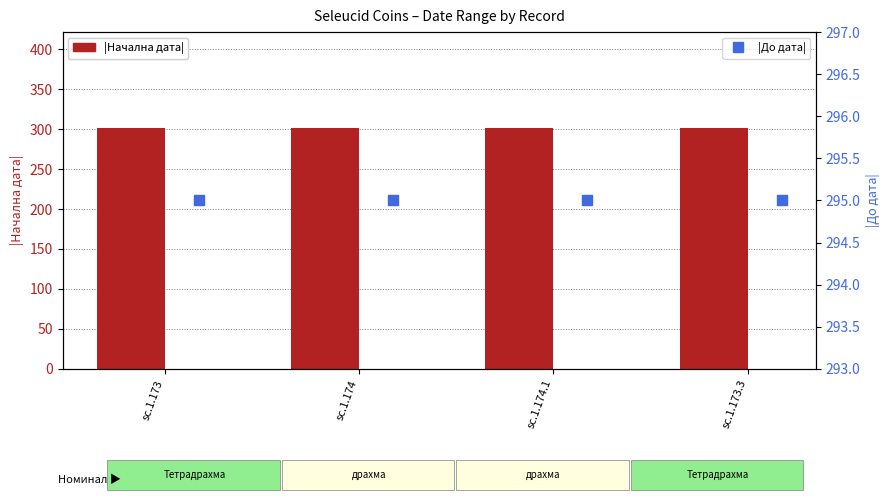

At which category is the sum across all series the highest?

sc.1.173